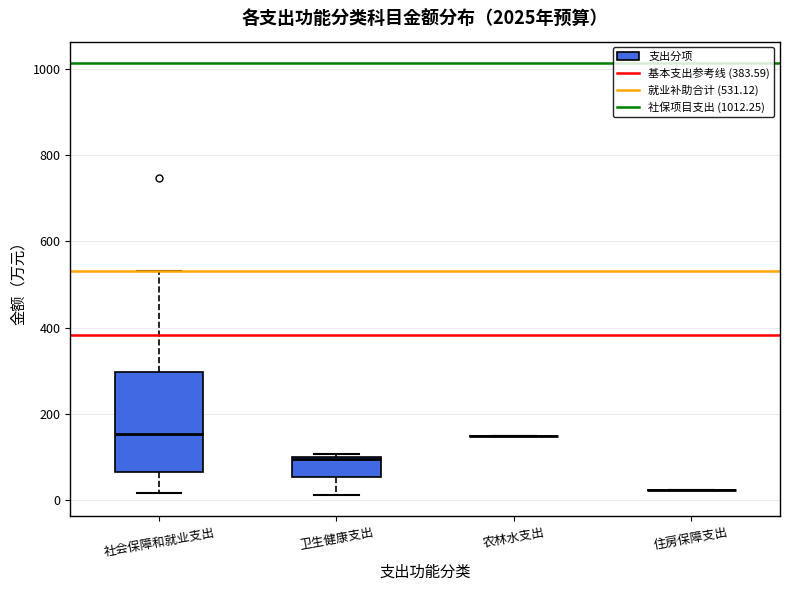

Reading left to right, read every box against the y-axis: the position of its median line, the range the box covers, and the ends of its whiskers. The values are not printed on the chart, so give them approximately, as read against the axis.

社会保障和就业支出: median 160, box 60 to 300, whiskers 20 to 540
卫生健康支出: median 100 (just below the box's upper edge), box 60 to 100, whiskers 20 to 100 (just above the box's upper edge)
农林水支出: box collapsed to a line at 160, whiskers 160 to 160
住房保障支出: box collapsed to a line at 20, whiskers 20 to 20